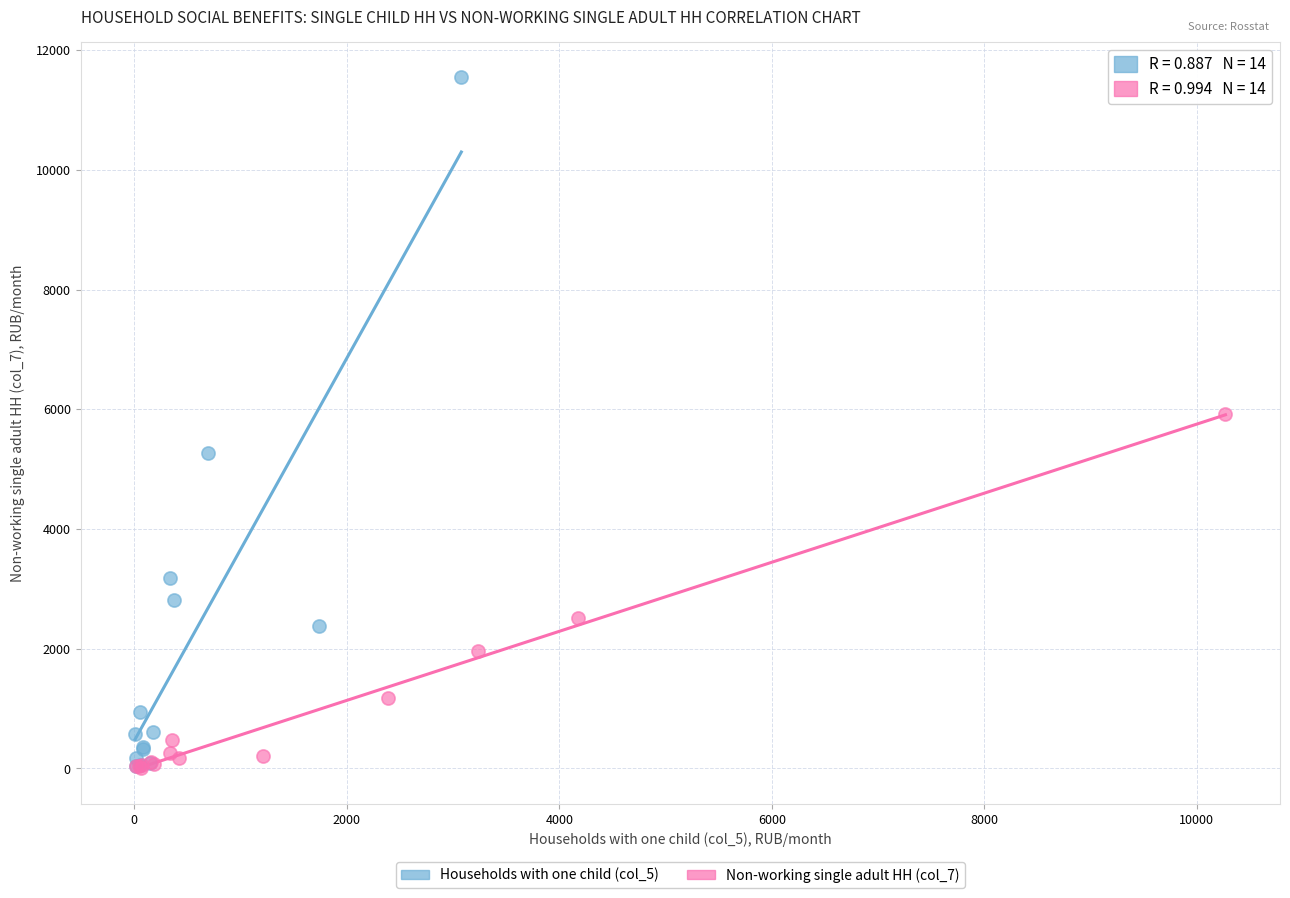

Which series has the largest Y range (max minus min)?

Households with one child (col_5)